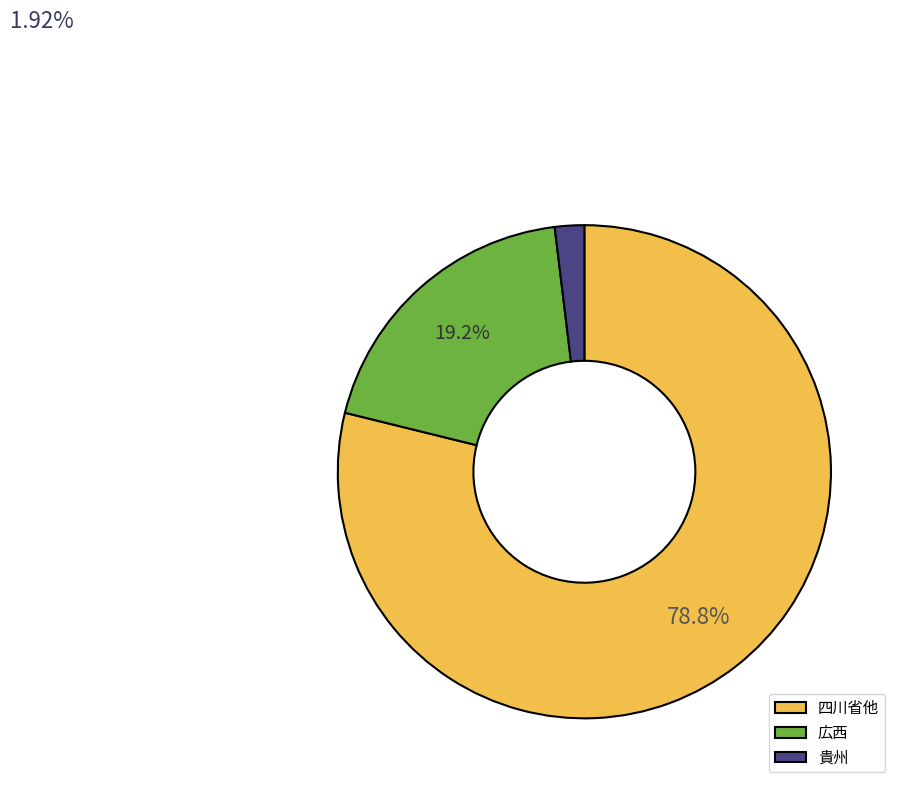

What is the total percentage of 四川省他 and 広西?

98.1%